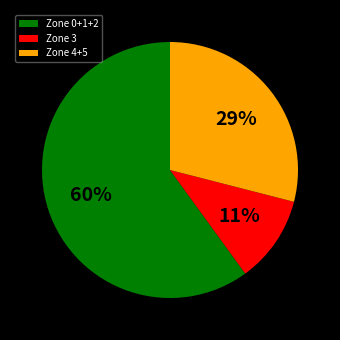

What is the smallest slice in the pie chart?

Zone 3